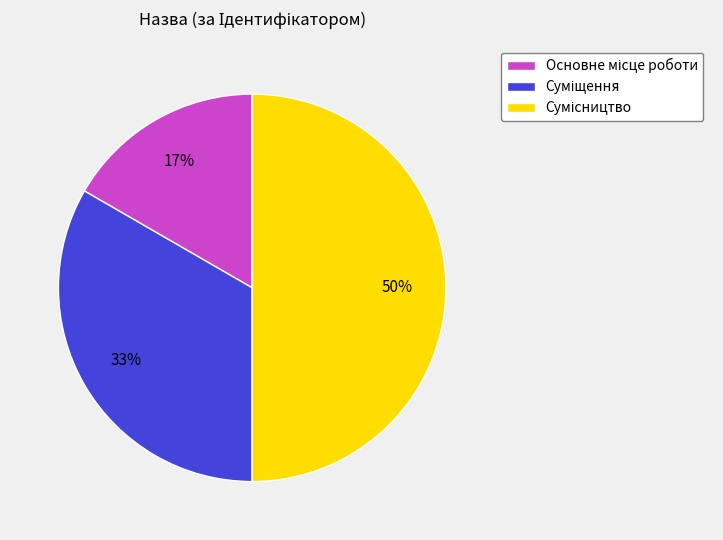

To the nearest percent, what is the difference between the largest and smallest slice percentages?

33%